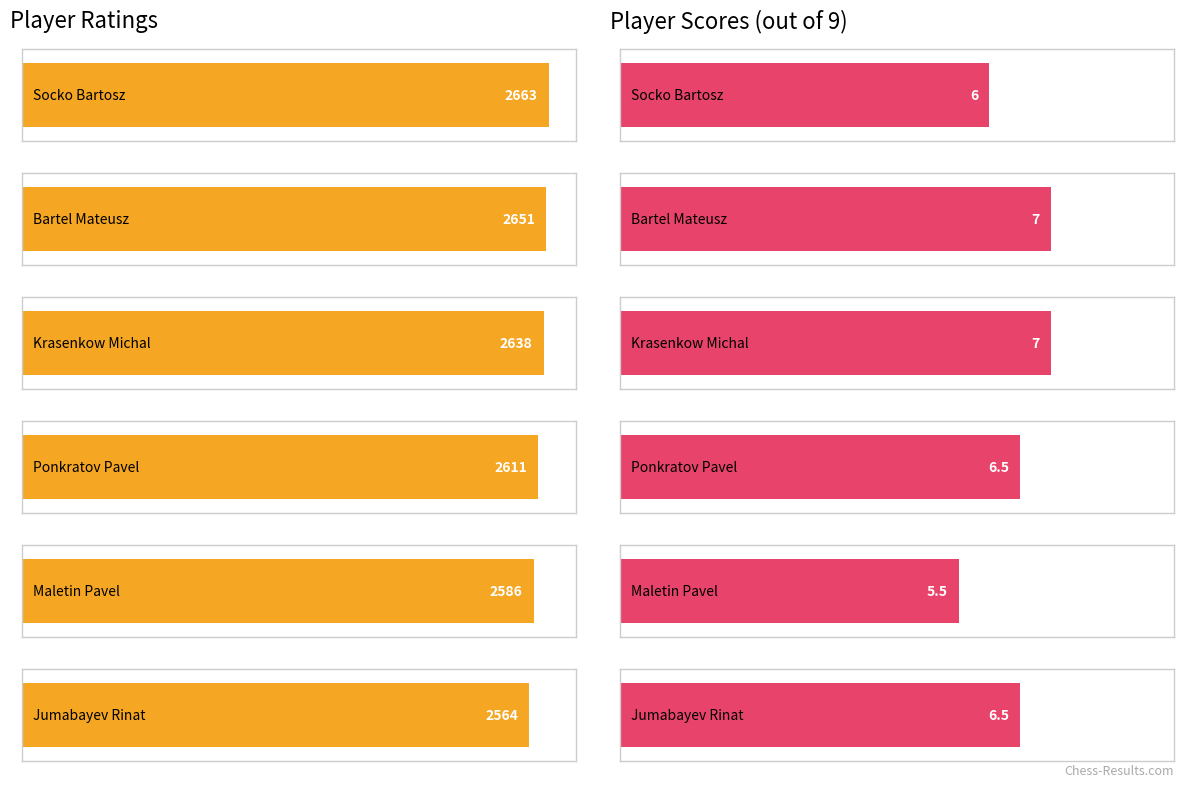

Reading right to left, what are all the values shown in this chart?

Rating: Jumabayev Rinat=2564.0	Maletin Pavel=2586.0	Ponkratov Pavel=2611.0	Krasenkow Michal=2638.0	Bartel Mateusz=2651.0	Socko Bartosz=2663.0
Score: Jumabayev Rinat=6.5	Maletin Pavel=5.5	Ponkratov Pavel=6.5	Krasenkow Michal=7.0	Bartel Mateusz=7.0	Socko Bartosz=6.0